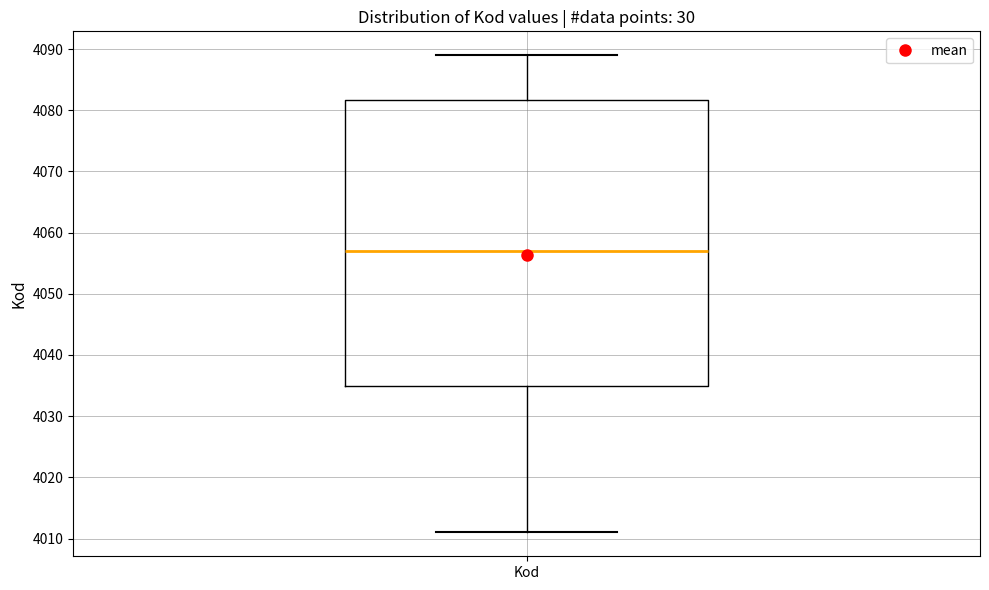

Where is the lower edge of the box for Kod on the y-axis? The values are not printed on the chart, so give them approximately, as read against the axis.

4035